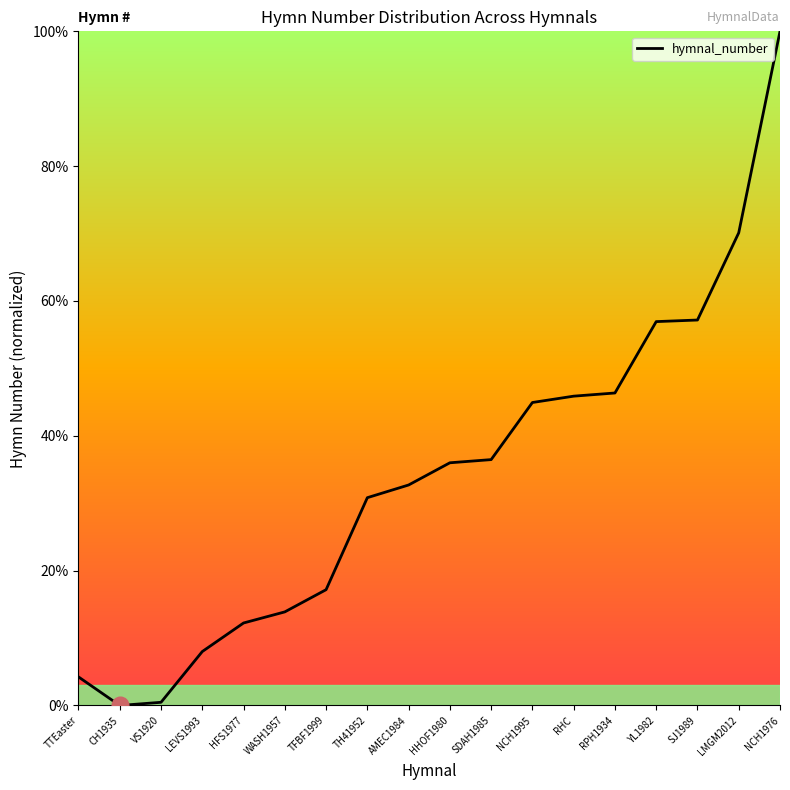

The value at TTEaster is 4.2. True or false?

True